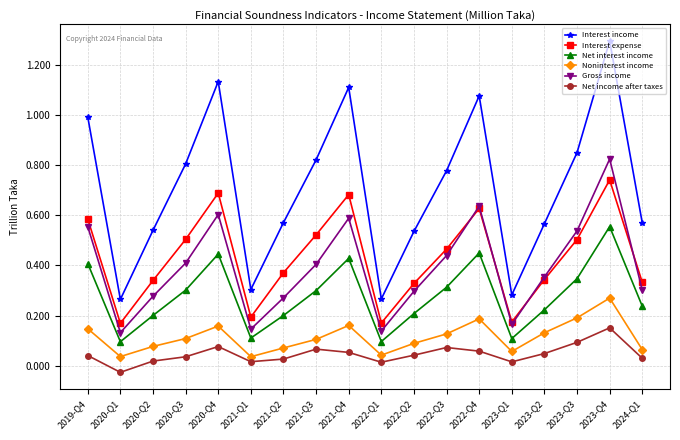

Between 2021-Q3 and 2023-Q2, which series saw the biggest shift?

Interest income